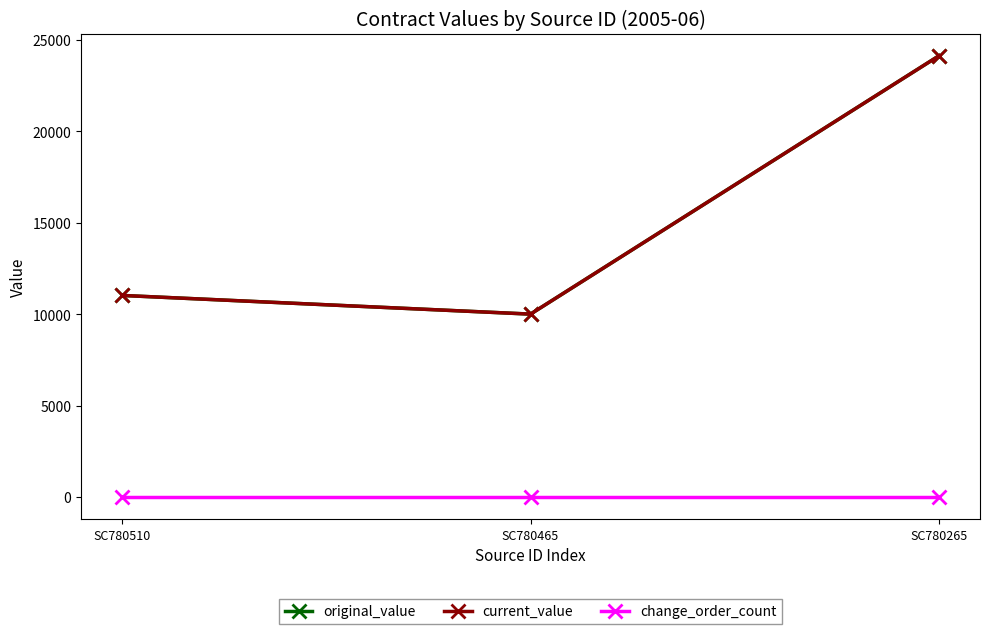

List the labels in order of original_value value, smallest first.

SC780465, SC780510, SC780265